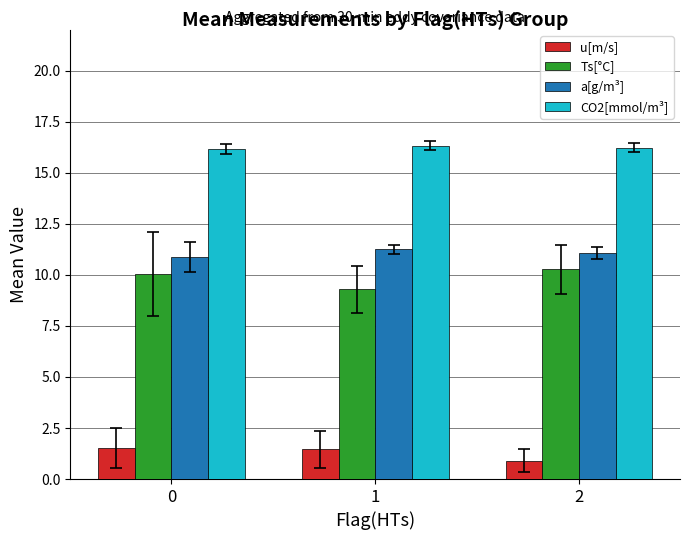

True or false: a[g/m³] has a value of 11.1 at 2.

True